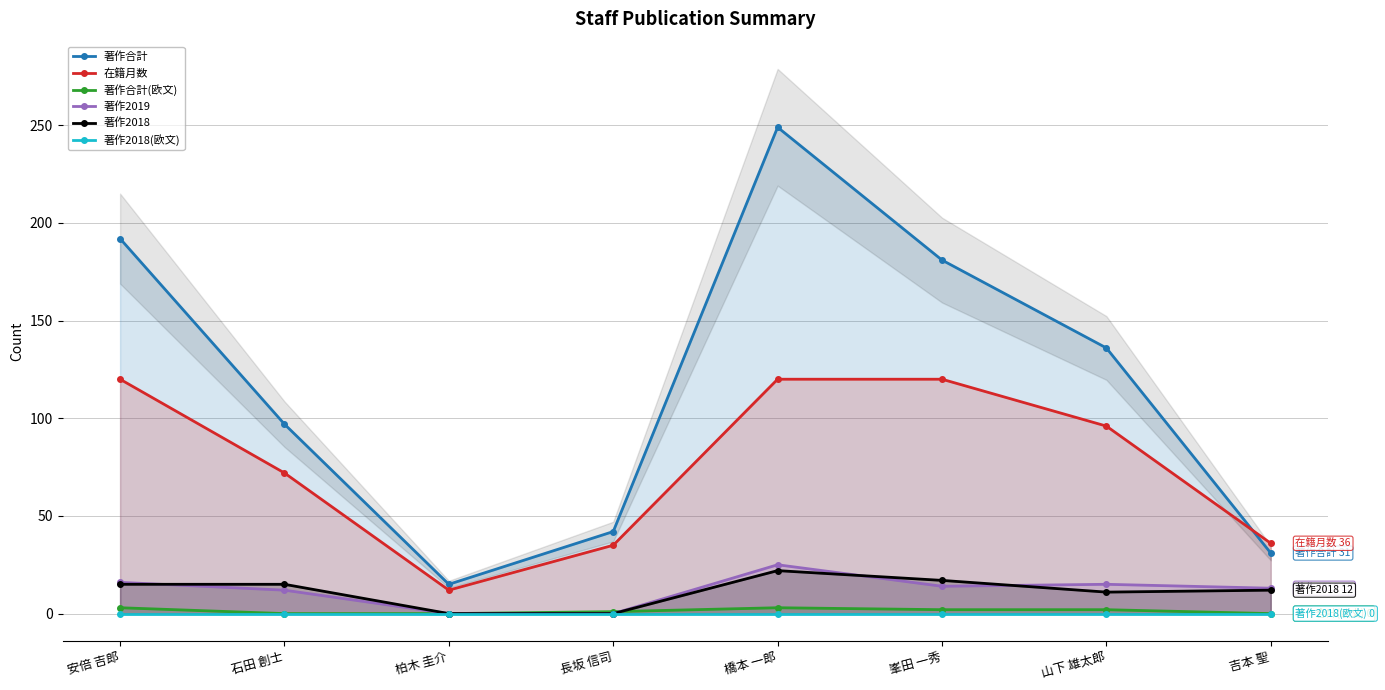

What is the total value across all series at 吉本 聖?

92